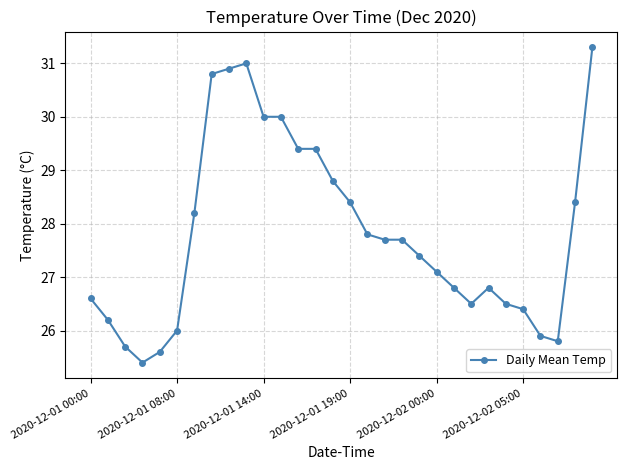

What is the value of the 28th point from the left?

25.8